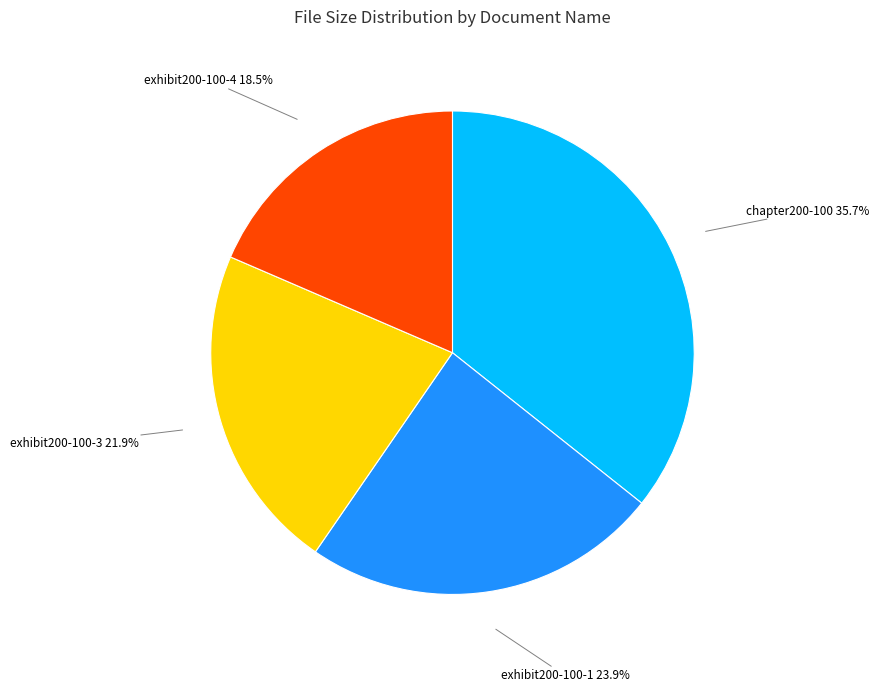

To the nearest percent, what is the difference between the largest and smallest slice percentages?

17%